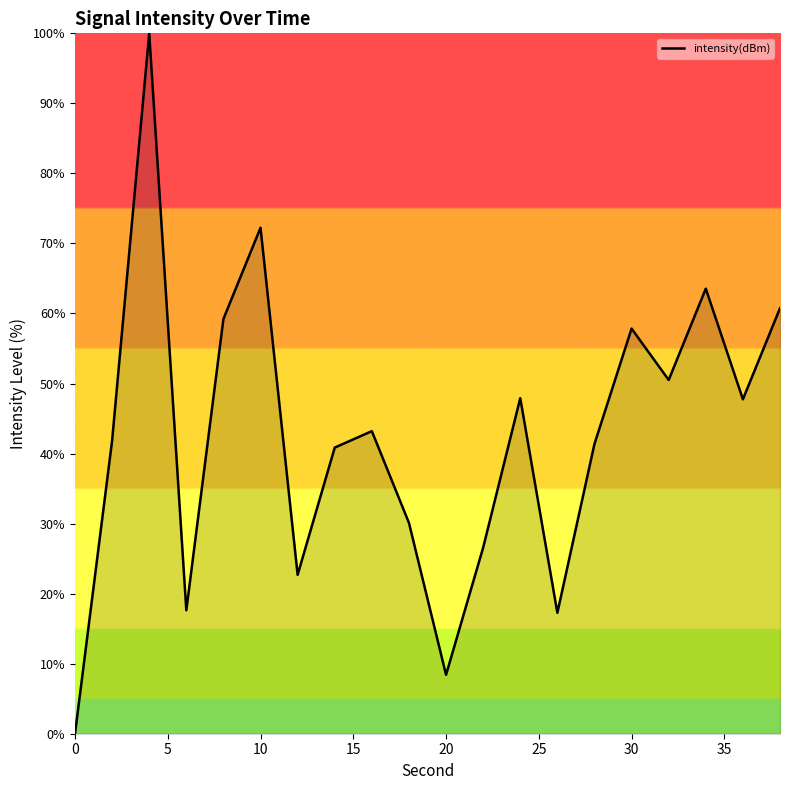

What is the maximum value shown in the chart?

100.0